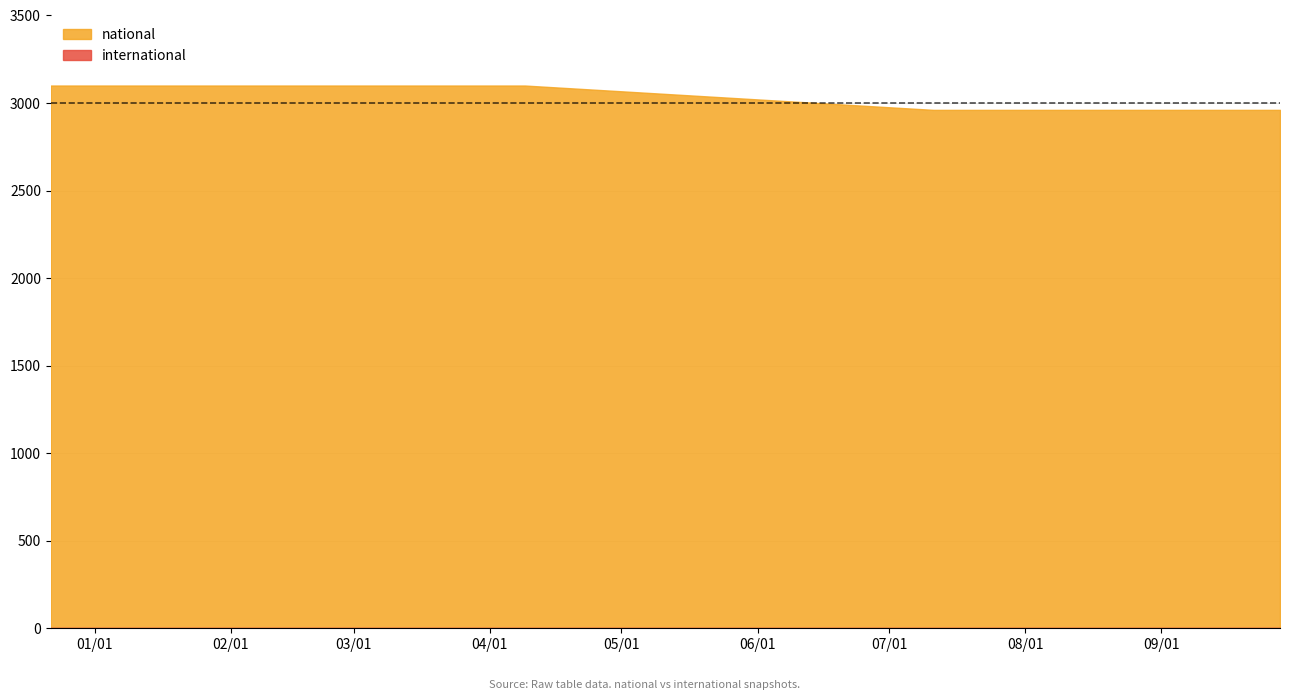

Which series has the largest total across all categories?

national